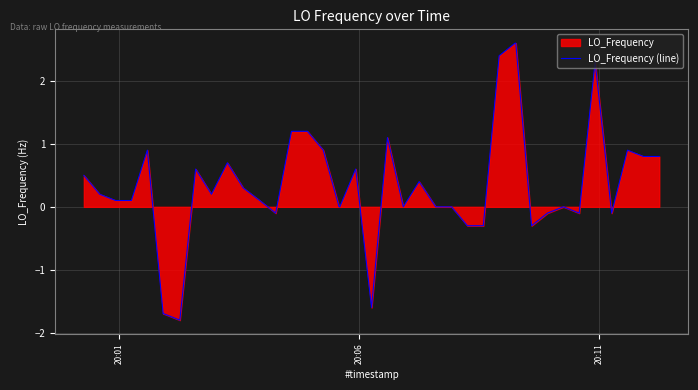

What is the difference between the maximum and minimum values?

4.4